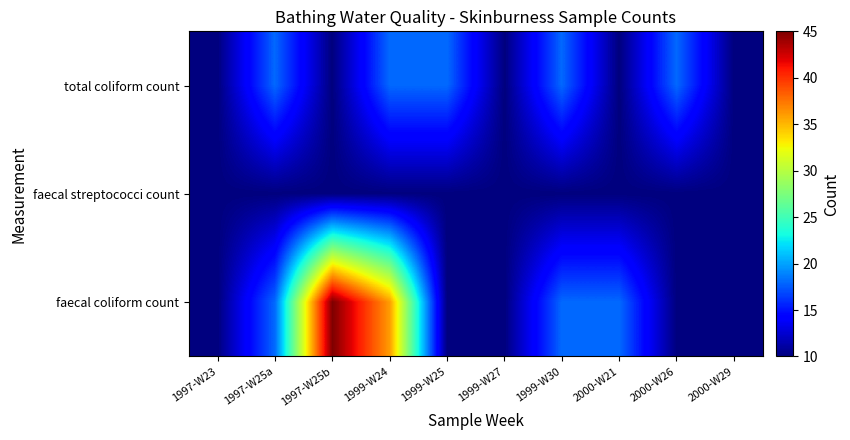

At how many categories does at least one series exceed 18?

2